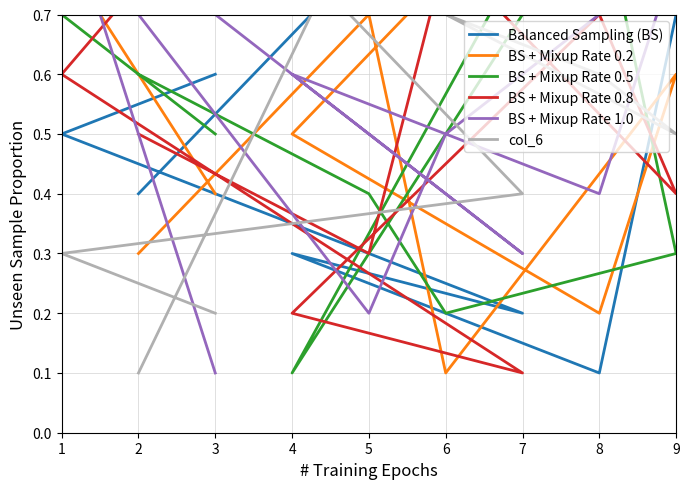

Is this an area chart (filled region under the line)?

No